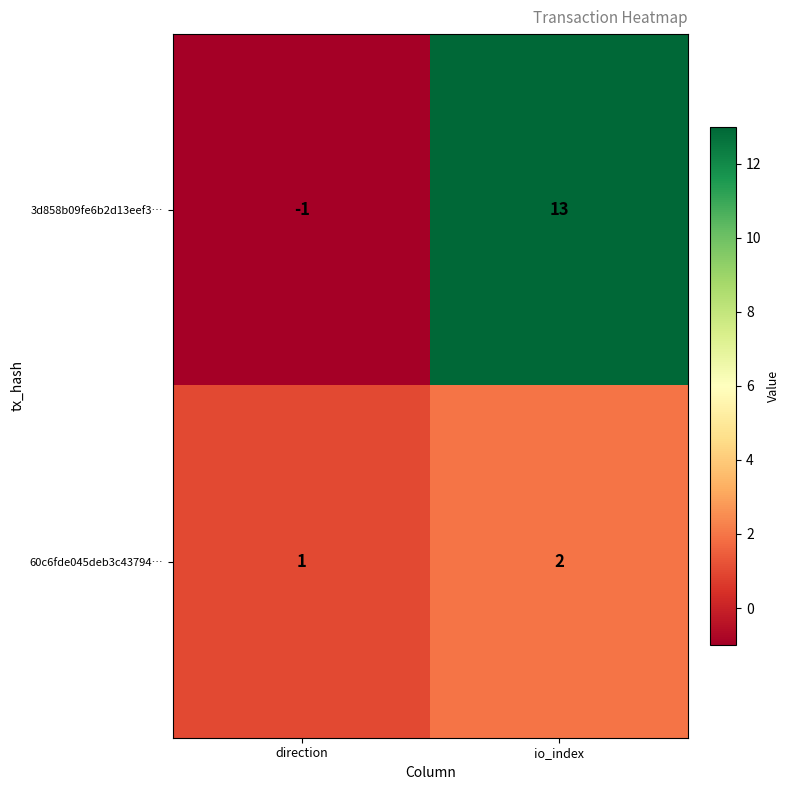

What value does the 3d858b09fe6b2d13eef3… series have at io_index, to the nearest 5?

15